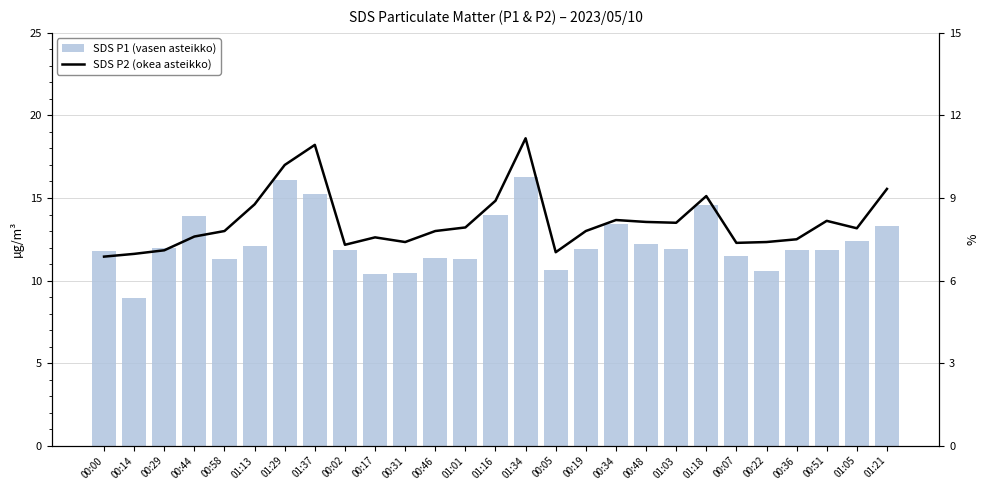

Where does the SDS P1 (vasen asteikko) series first go above 11?

00:00